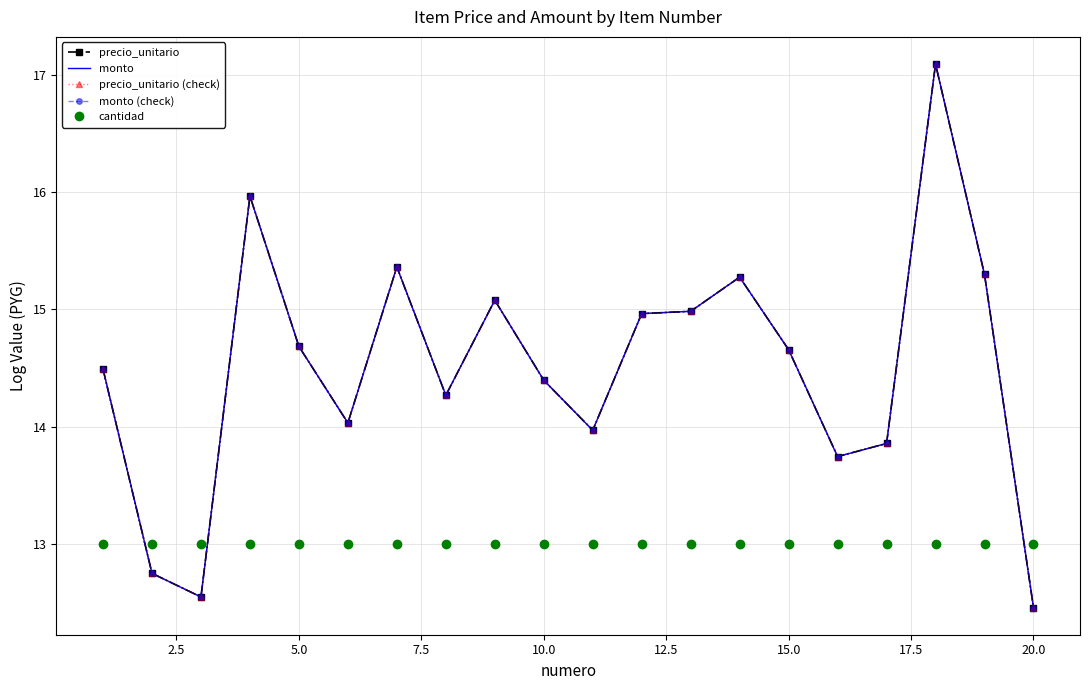

How many categories are shown in the chart?

20